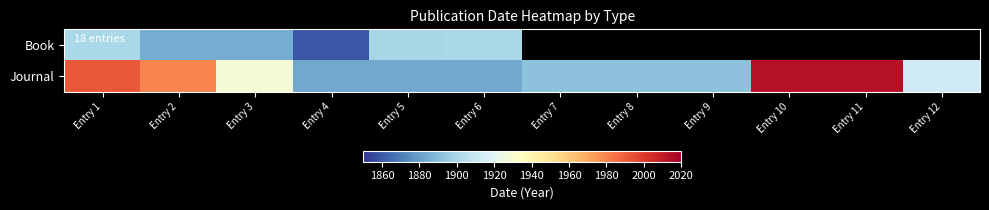

Rank the categories by Book value from lowest to highest.

Entry 4, Entry 2, Entry 3, Entry 5, Entry 1, Entry 6, Entry 7, Entry 8, Entry 9, Entry 10, Entry 11, Entry 12